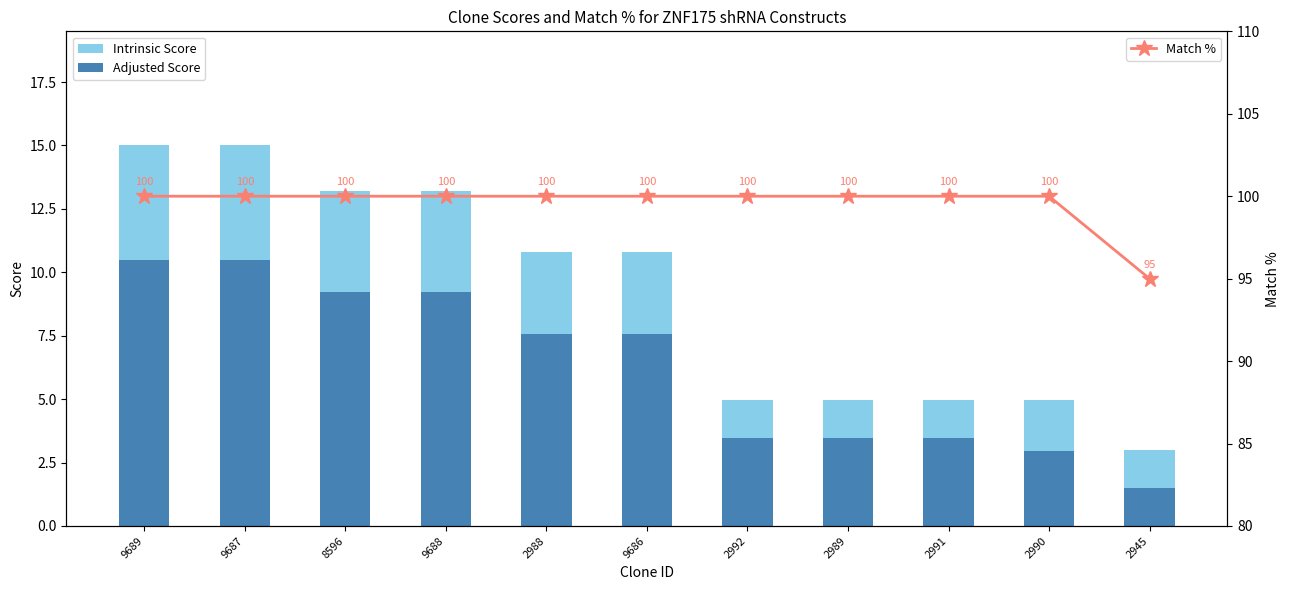

What is the difference between the maximum and minimum values in the Match % series?

5